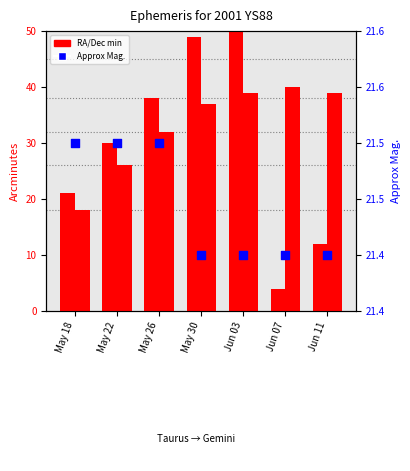

Which series reaches the maximum Y coordinate?

RA min